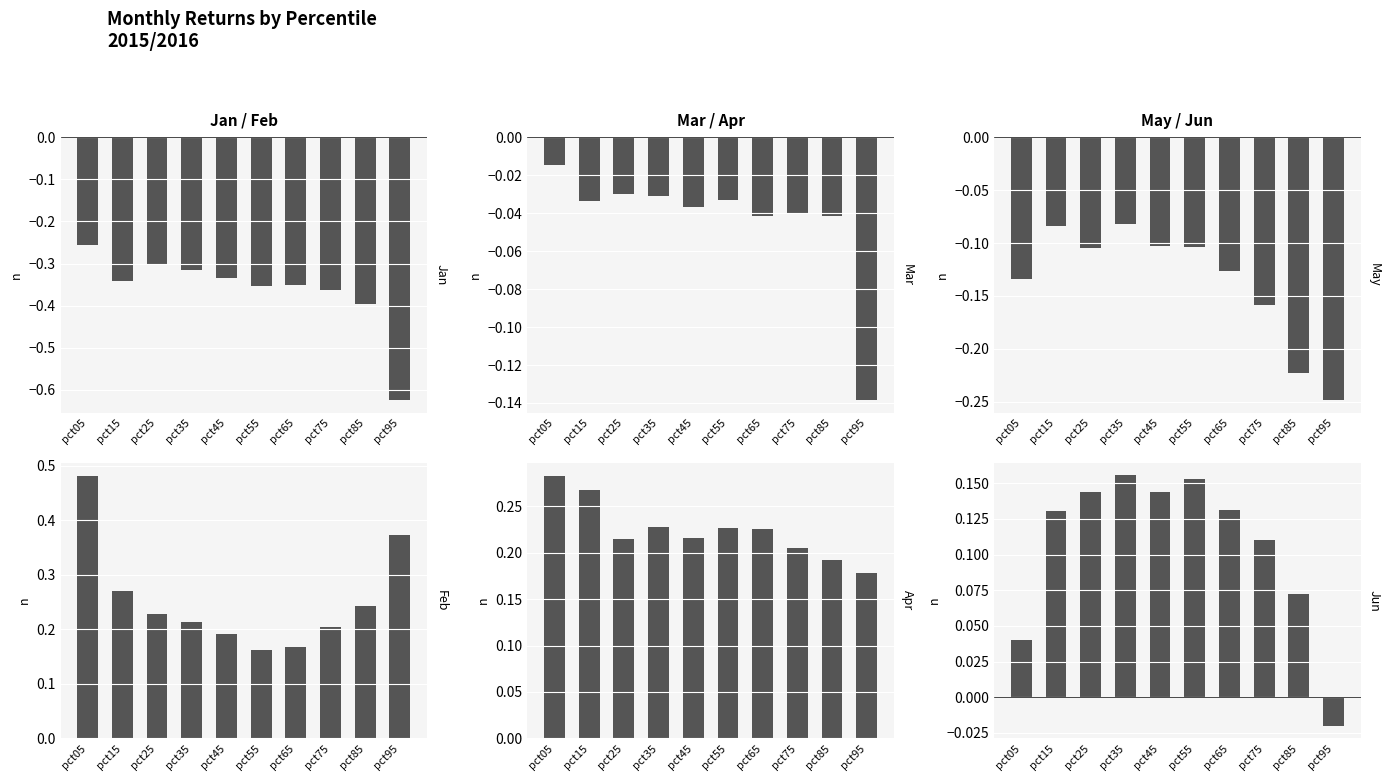

What is the maximum value for May?

-0.1